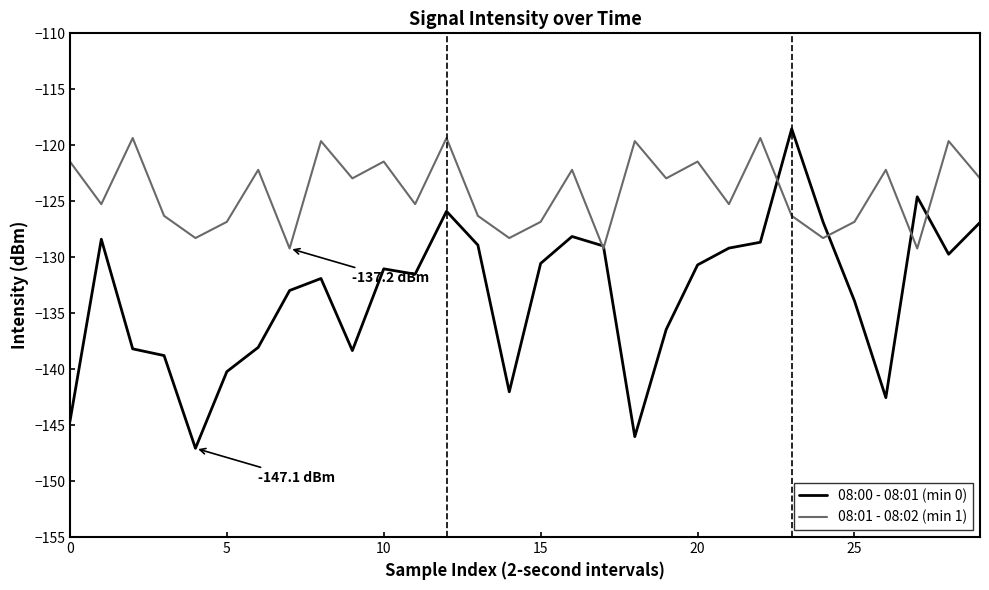

What is the minimum value shown in the chart?

-147.1